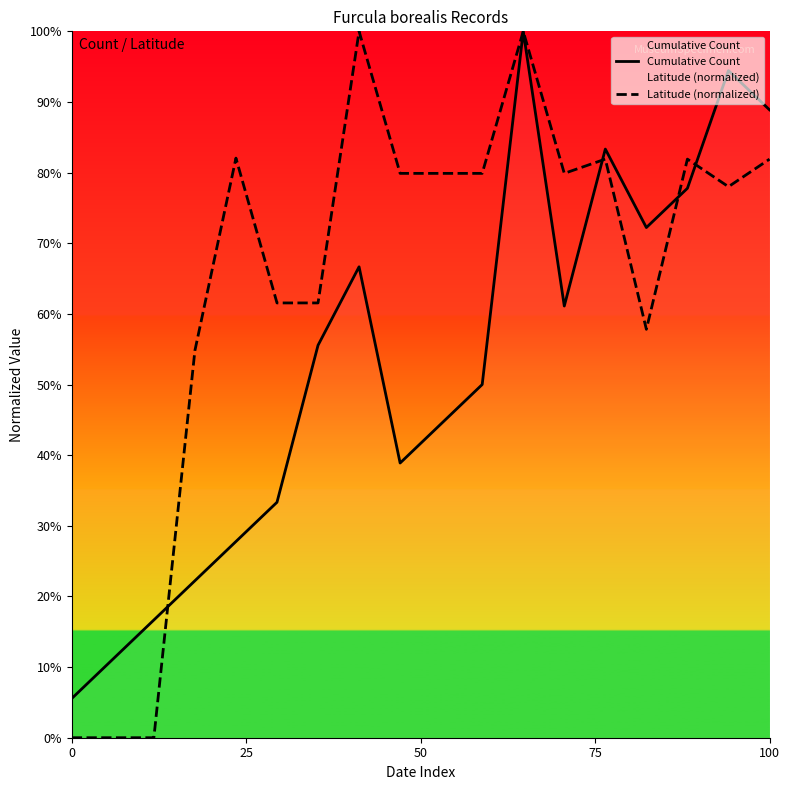

At which label is Cumulative Count closest to 52?

10